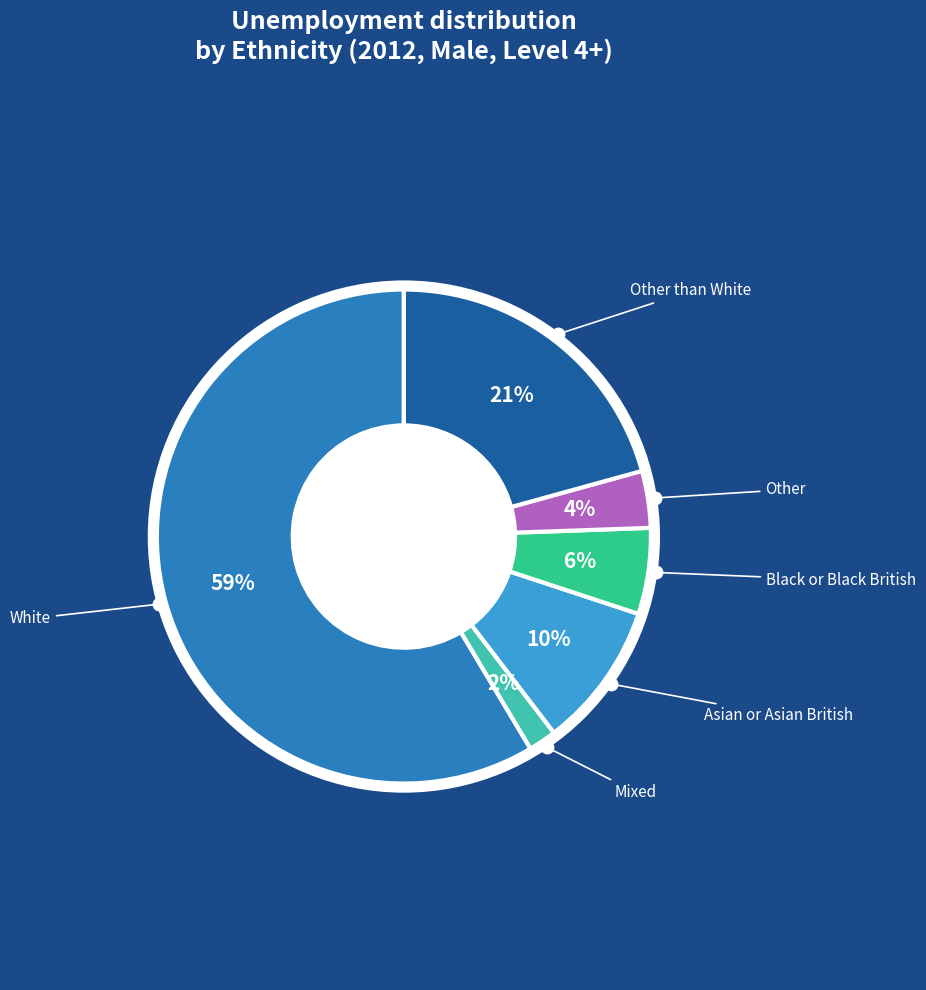

Count the number of slices in the pie.

6